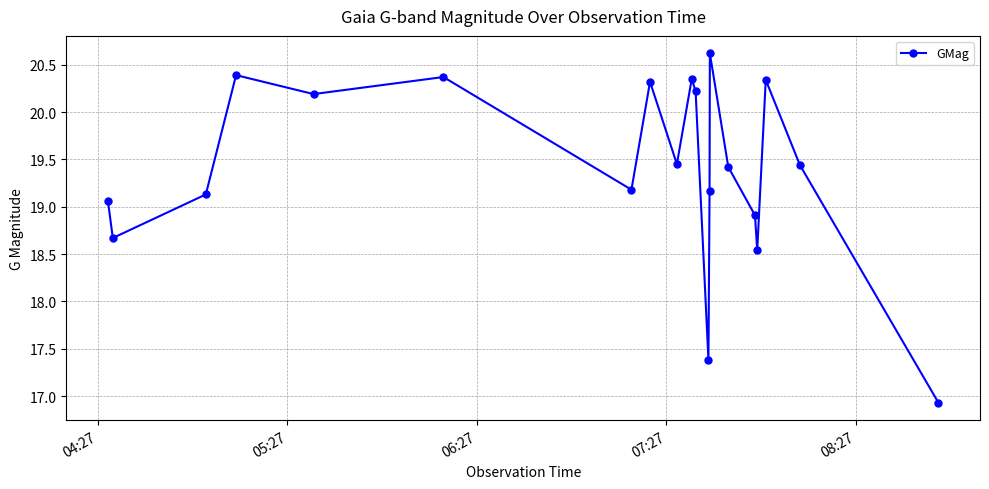

How many values exceed 19?

15